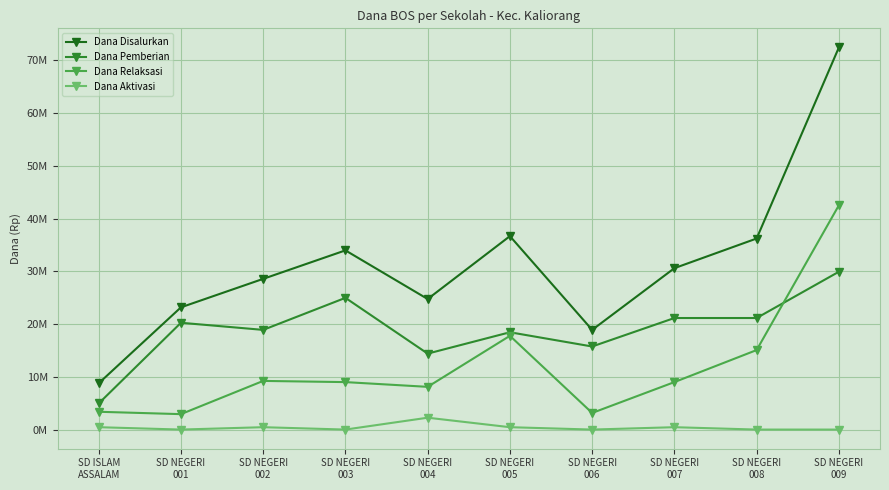

True or false: Dana Aktivasi has more than 0 points higher than both neighbors.

True